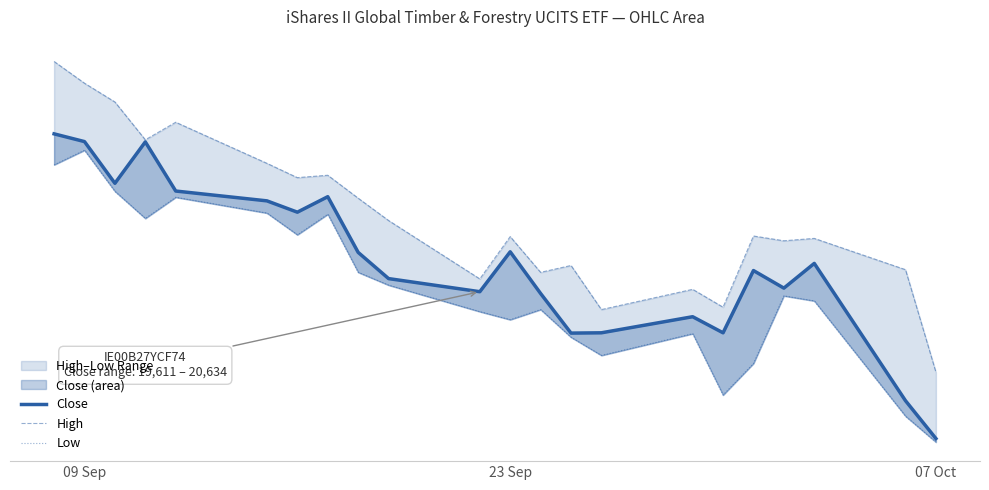

Read the Close value at 07 Oct, to the nearest 10.

19610